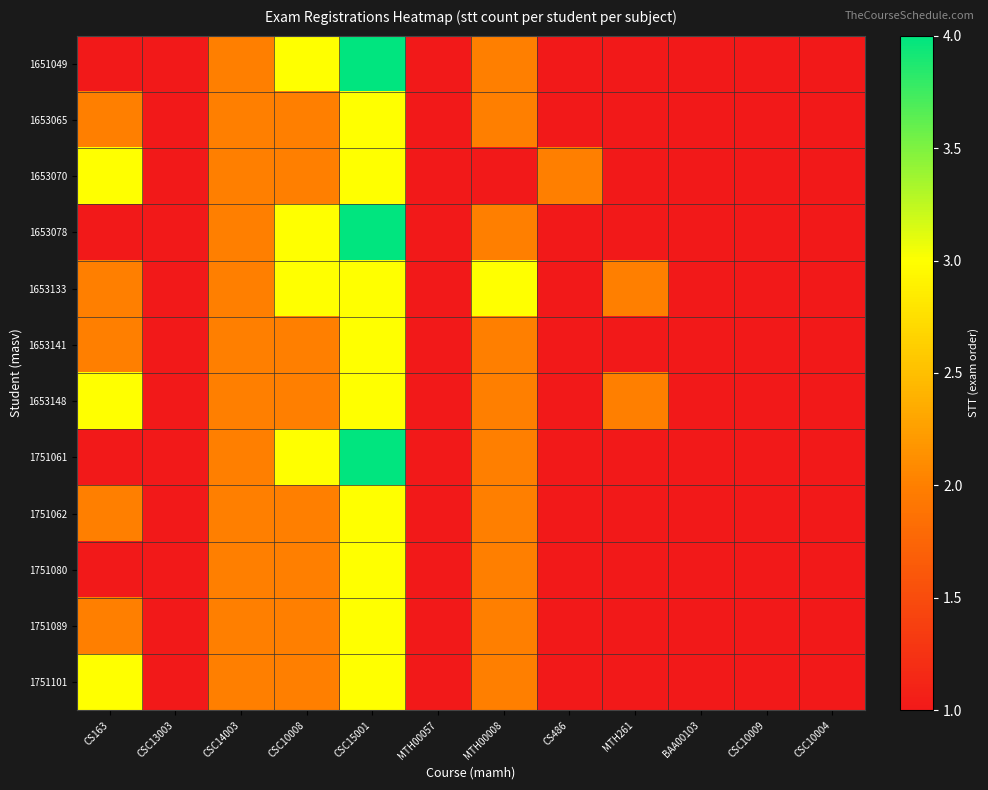

Reading left to right, extract all data points from this chart.

1651049: CS163=1	CSC13003=1	CSC14003=2	CSC10008=3	CSC15001=4	MTH00057=1	MTH00008=2	CS486=1	MTH261=1	BAA00103=1	CSC10009=1	CSC10004=1
1653065: CS163=2	CSC13003=1	CSC14003=2	CSC10008=2	CSC15001=3	MTH00057=1	MTH00008=2	CS486=1	MTH261=1	BAA00103=1	CSC10009=1	CSC10004=1
1653070: CS163=3	CSC13003=1	CSC14003=2	CSC10008=2	CSC15001=3	MTH00057=1	MTH00008=1	CS486=2	MTH261=1	BAA00103=1	CSC10009=1	CSC10004=1
1653078: CS163=1	CSC13003=1	CSC14003=2	CSC10008=3	CSC15001=4	MTH00057=1	MTH00008=2	CS486=1	MTH261=1	BAA00103=1	CSC10009=1	CSC10004=1
1653133: CS163=2	CSC13003=1	CSC14003=2	CSC10008=3	CSC15001=3	MTH00057=1	MTH00008=3	CS486=1	MTH261=2	BAA00103=1	CSC10009=1	CSC10004=1
1653141: CS163=2	CSC13003=1	CSC14003=2	CSC10008=2	CSC15001=3	MTH00057=1	MTH00008=2	CS486=1	MTH261=1	BAA00103=1	CSC10009=1	CSC10004=1
1653148: CS163=3	CSC13003=1	CSC14003=2	CSC10008=2	CSC15001=3	MTH00057=1	MTH00008=2	CS486=1	MTH261=2	BAA00103=1	CSC10009=1	CSC10004=1
1751061: CS163=1	CSC13003=1	CSC14003=2	CSC10008=3	CSC15001=4	MTH00057=1	MTH00008=2	CS486=1	MTH261=1	BAA00103=1	CSC10009=1	CSC10004=1
1751062: CS163=2	CSC13003=1	CSC14003=2	CSC10008=2	CSC15001=3	MTH00057=1	MTH00008=2	CS486=1	MTH261=1	BAA00103=1	CSC10009=1	CSC10004=1
1751080: CS163=1	CSC13003=1	CSC14003=2	CSC10008=2	CSC15001=3	MTH00057=1	MTH00008=2	CS486=1	MTH261=1	BAA00103=1	CSC10009=1	CSC10004=1
1751089: CS163=2	CSC13003=1	CSC14003=2	CSC10008=2	CSC15001=3	MTH00057=1	MTH00008=2	CS486=1	MTH261=1	BAA00103=1	CSC10009=1	CSC10004=1
1751101: CS163=3	CSC13003=1	CSC14003=2	CSC10008=2	CSC15001=3	MTH00057=1	MTH00008=2	CS486=1	MTH261=1	BAA00103=1	CSC10009=1	CSC10004=1